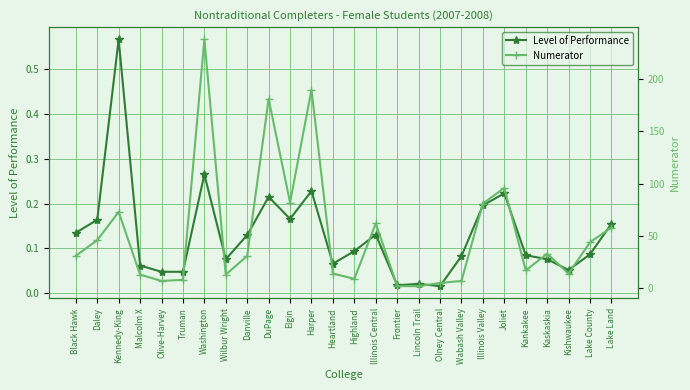

Reading right to left, extract all data points from this chart.

Level of Performance: 0.2	0.1	0.1	0.1	0.1	0.2	0.2	0.1	0.0	0.0	0.0	0.1	0.1	0.1	0.2	0.2	0.2	0.1	0.1	0.3	0.0	0.0	0.1	0.6	0.2	0.1
Numerator: 58.0	44.0	14.0	33.0	17.0	96.0	81.0	7.0	5.0	2.0	2.0	62.0	9.0	14.0	190.0	82.0	181.0	31.0	13.0	238.0	8.0	7.0	13.0	73.0	46.0	31.0